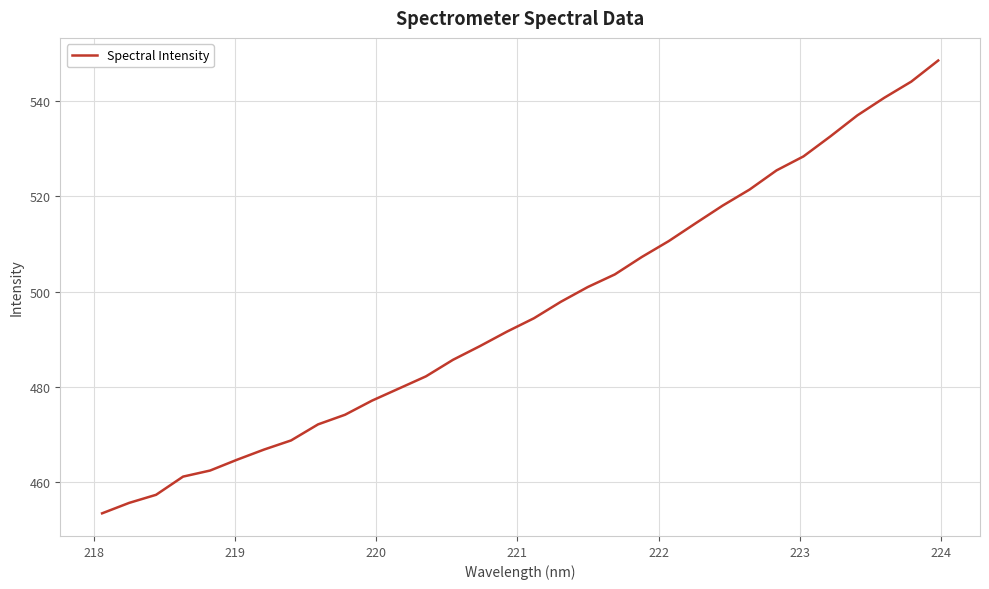

What is the greatest value displayed?

548.4